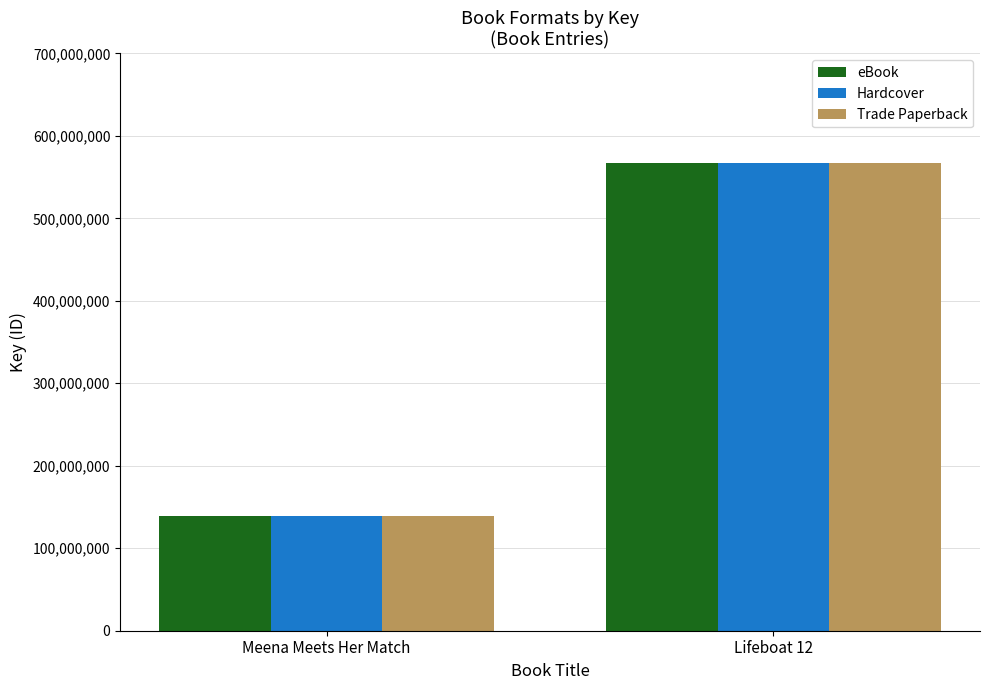

List the labels in order of eBook value, smallest first.

Meena Meets Her Match, Lifeboat 12